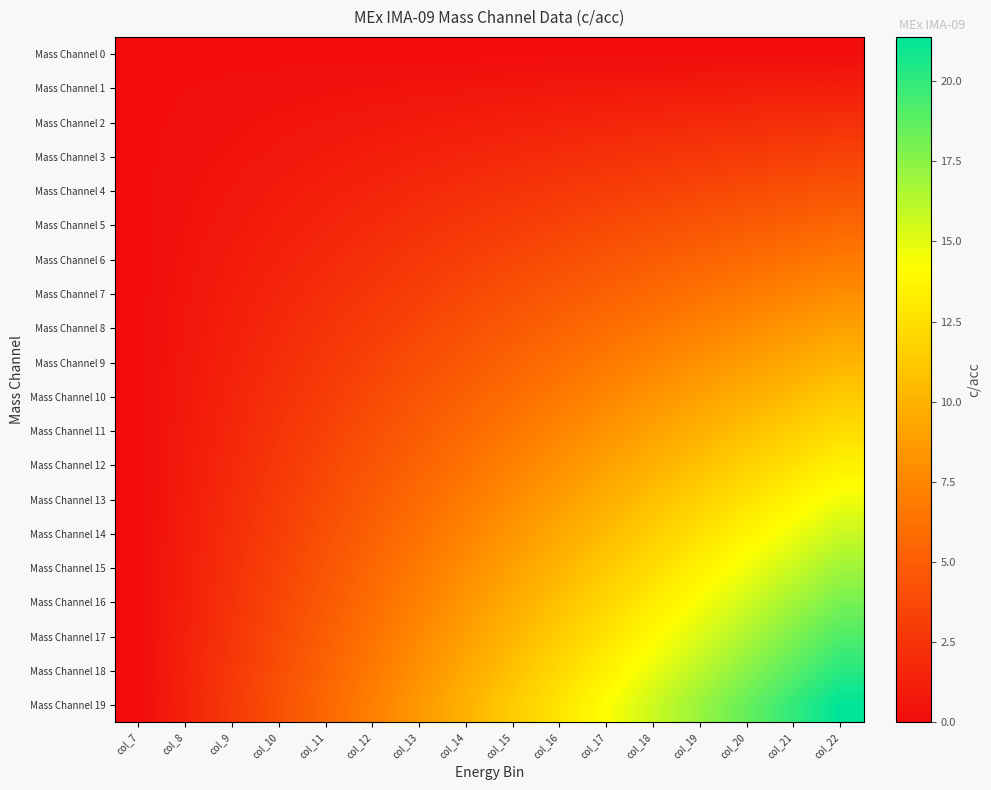

List the series in order of their peak value, highest first.

Mass Channel 19, Mass Channel 18, Mass Channel 17, Mass Channel 16, Mass Channel 15, Mass Channel 14, Mass Channel 13, Mass Channel 12, Mass Channel 11, Mass Channel 10, Mass Channel 9, Mass Channel 8, Mass Channel 7, Mass Channel 6, Mass Channel 5, Mass Channel 4, Mass Channel 3, Mass Channel 2, Mass Channel 1, Mass Channel 0